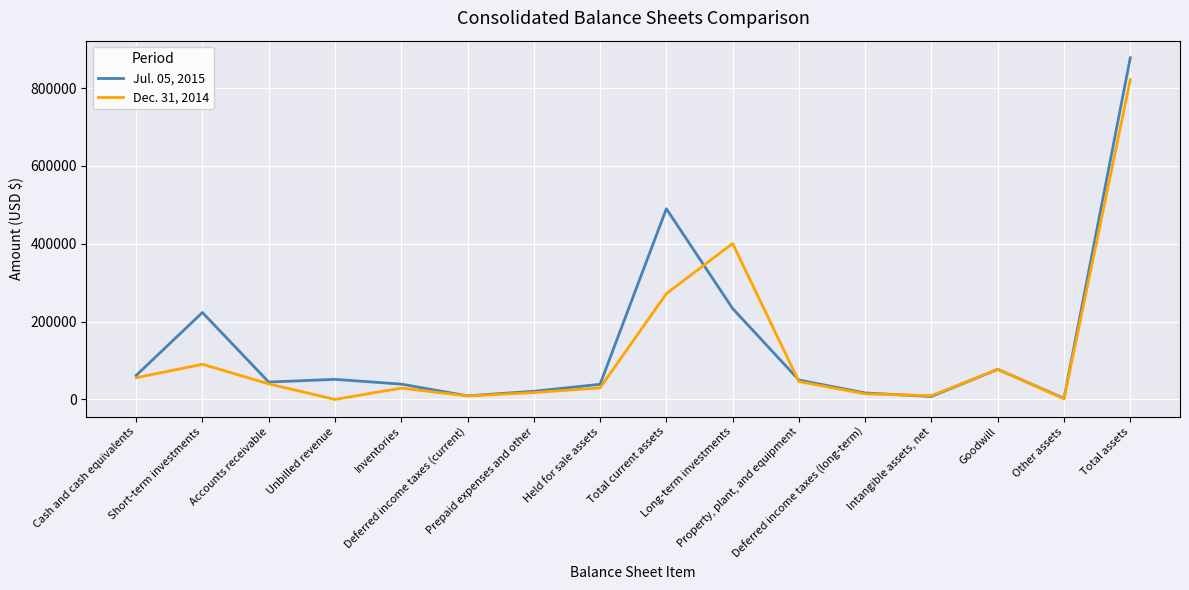

True or false: Dec. 31, 2014 has a value of 659356 at Long-term investments.

False